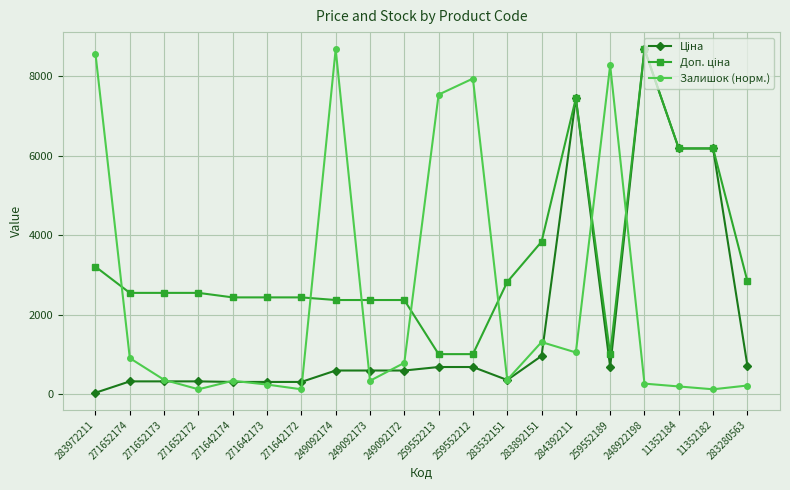

What is the difference between the highest and lowest values at 259552212?

7262.5